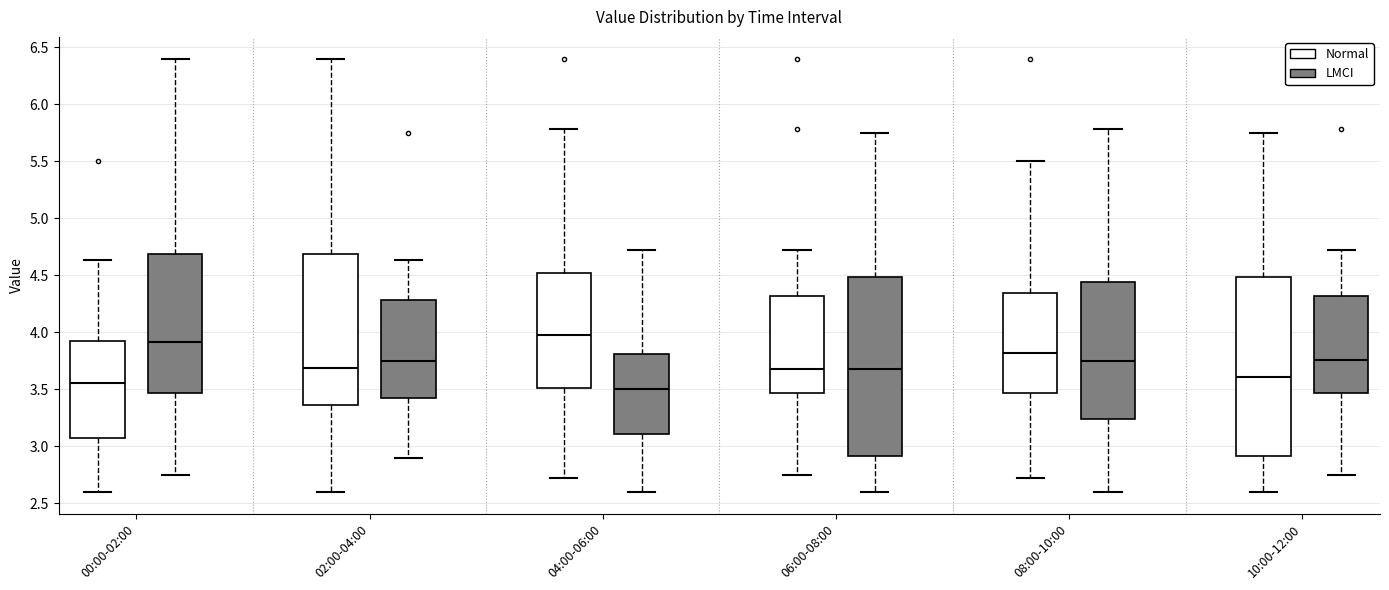

Where does the median line of the box for 04:00-06:00 (LMCI) sit on the y-axis? The values are not printed on the chart, so give them approximately, as read against the axis.

3.50